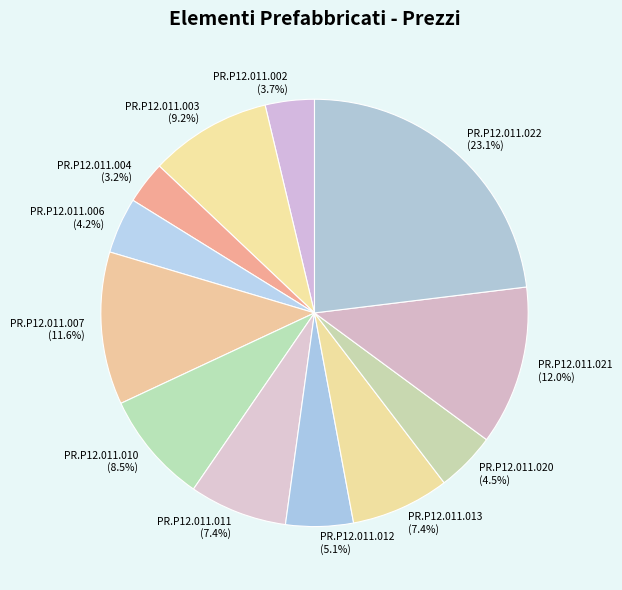

To the nearest percent, what is the average slice percentage?

8%